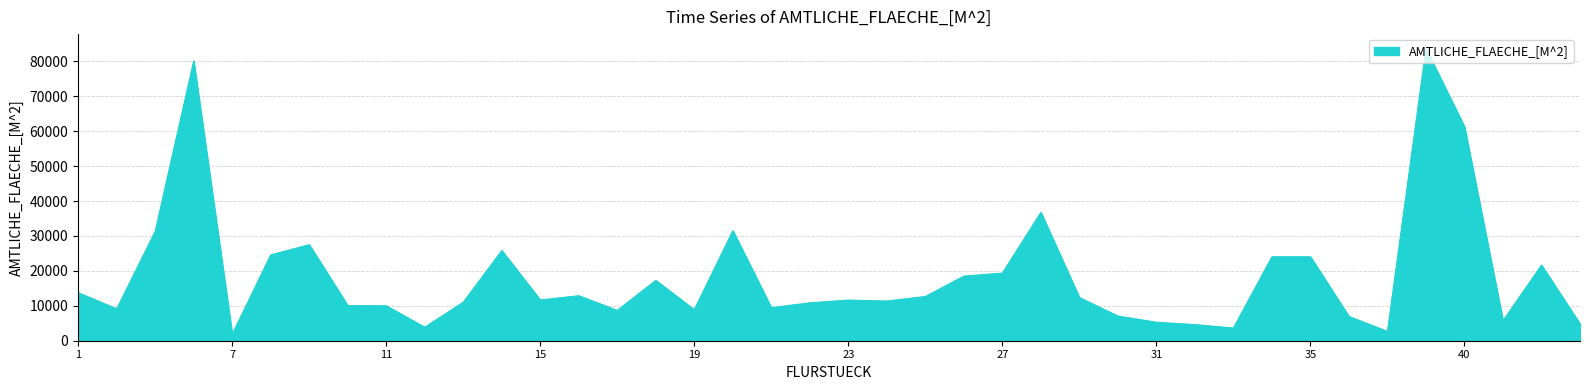

What is the average value?

18456